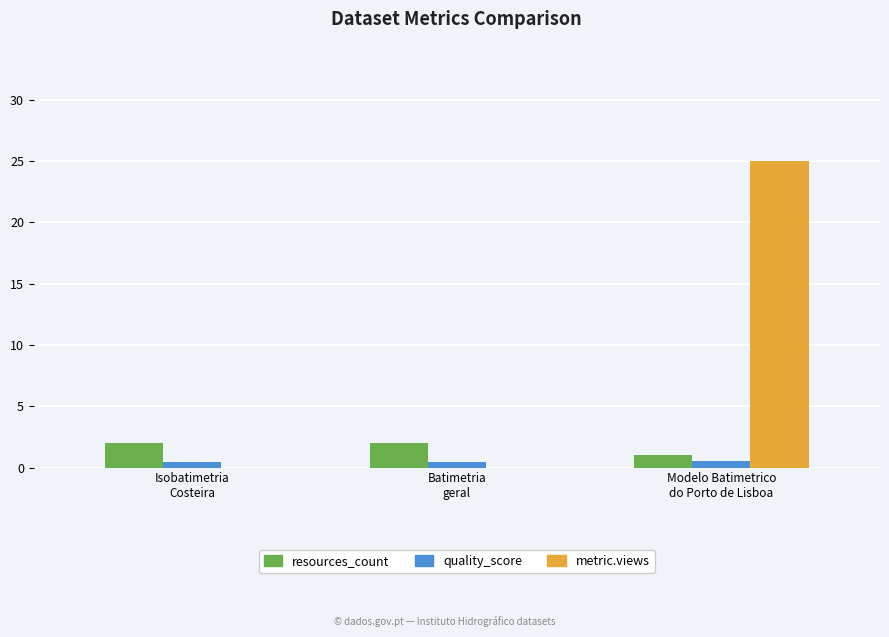

What is the maximum value shown in the chart?

25.0